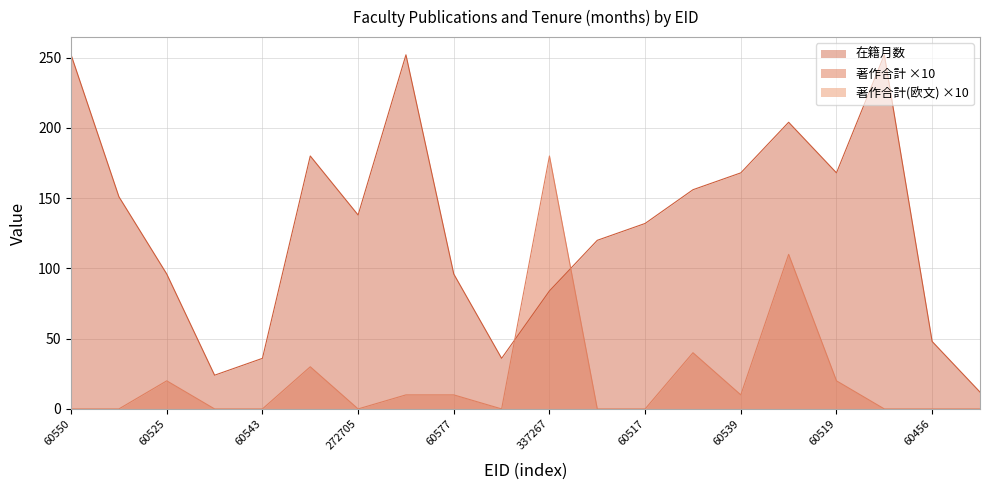

At which category is the sum across all series the highest?

60457